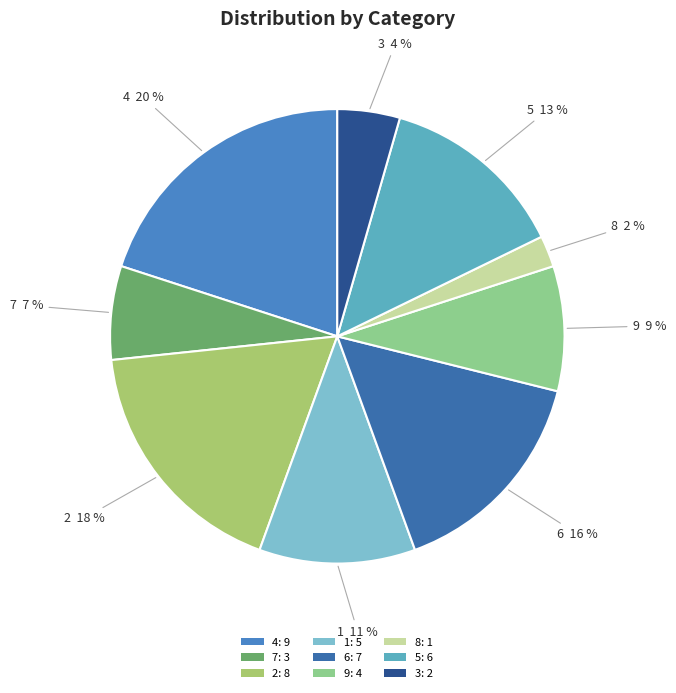

Does any single category account for the majority?

No